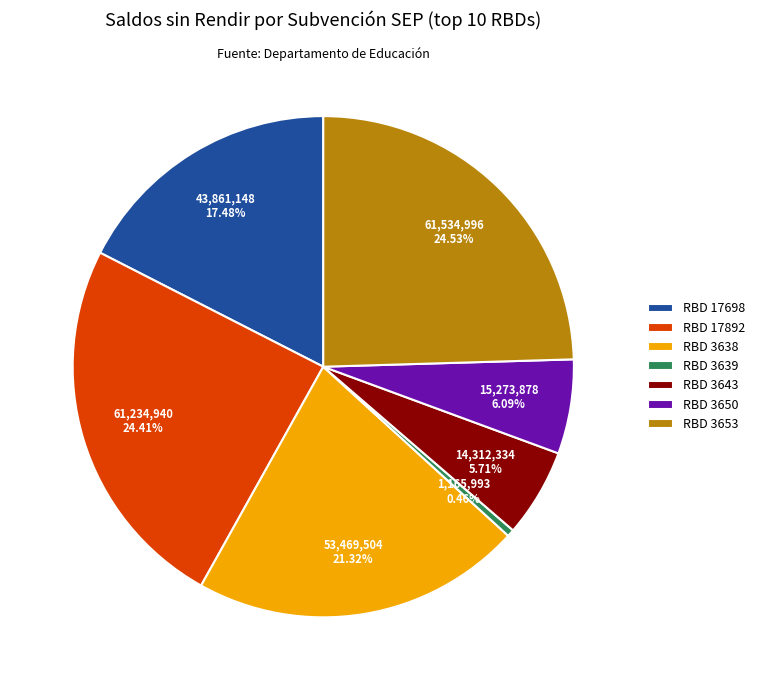

What portion of the pie excludes RBD 17698?

82.5%